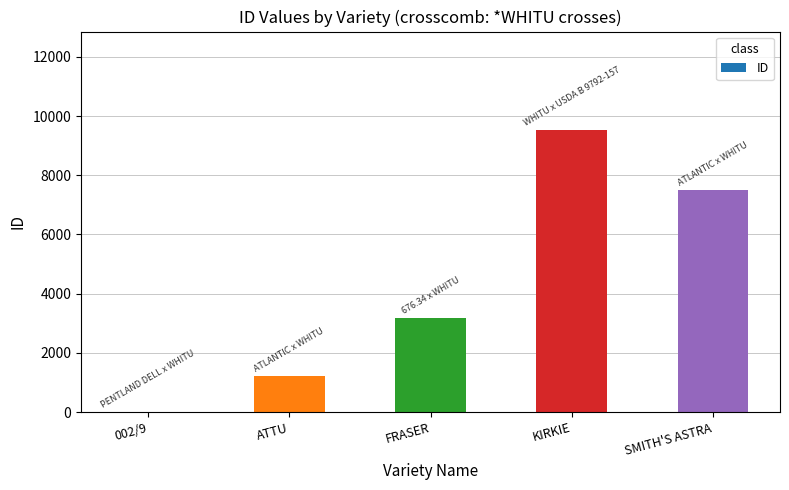

Which label corresponds to the largest value in the chart?

KIRKIE